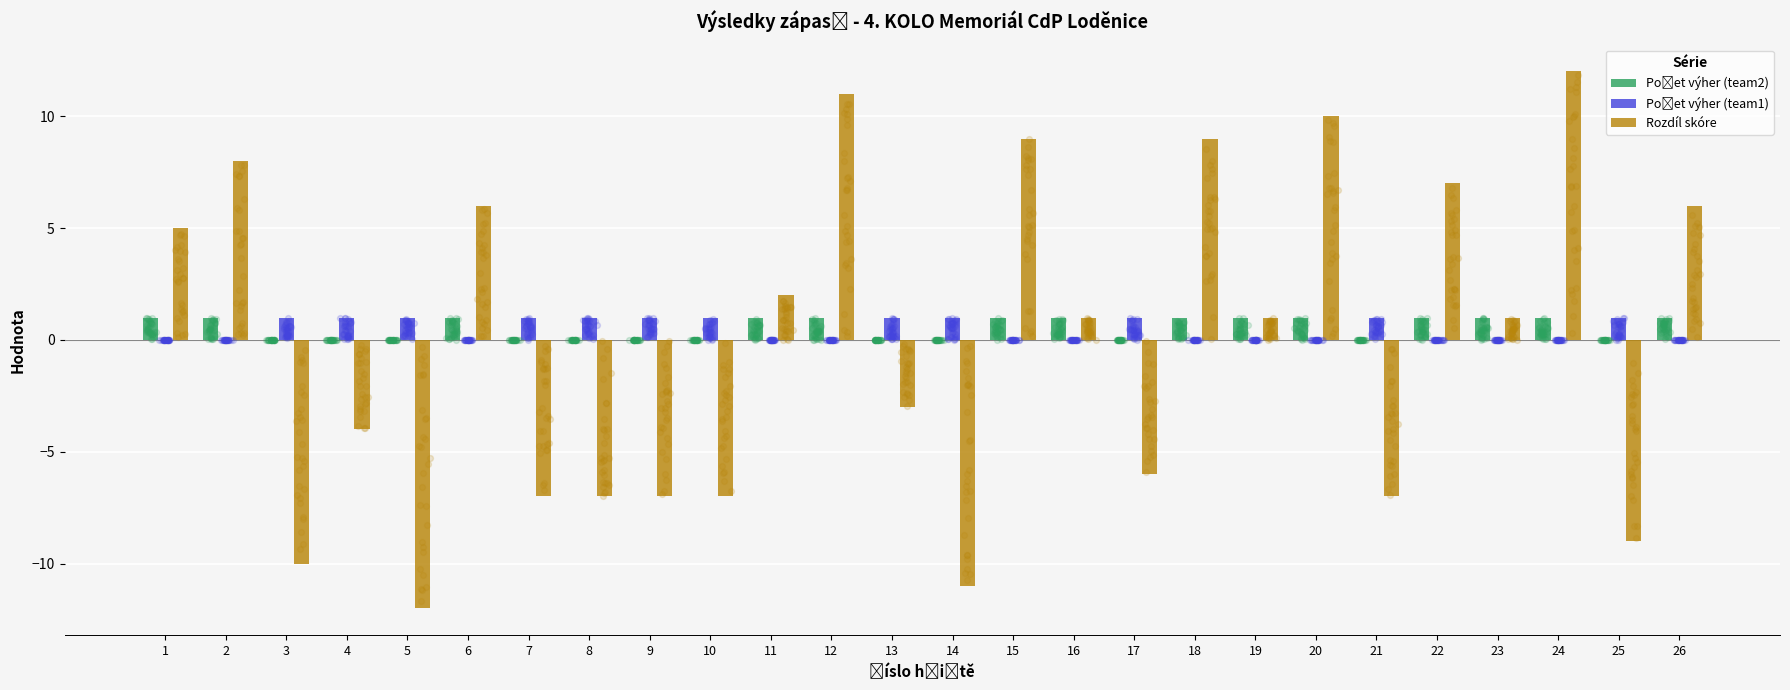

Which series contains the highest Y value?

Rozdíl skóre